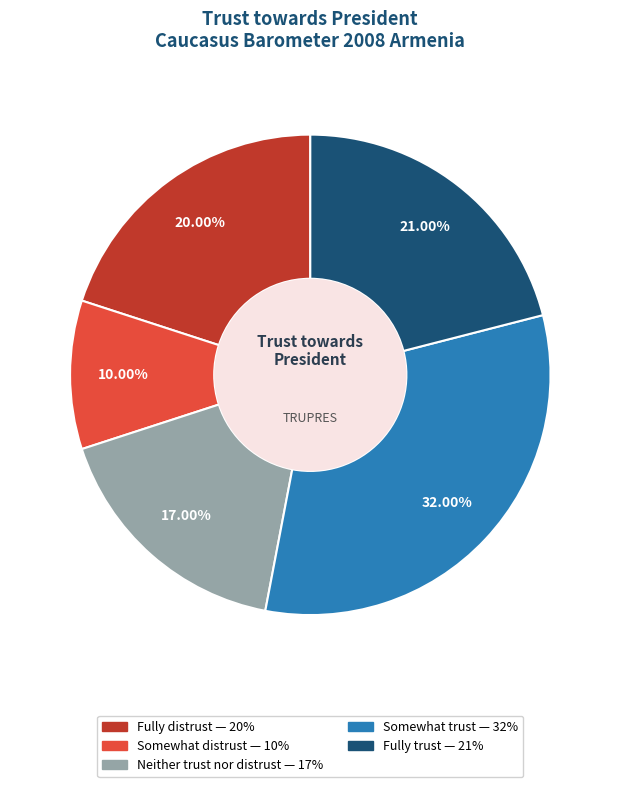

How many slices are in this pie chart?

5